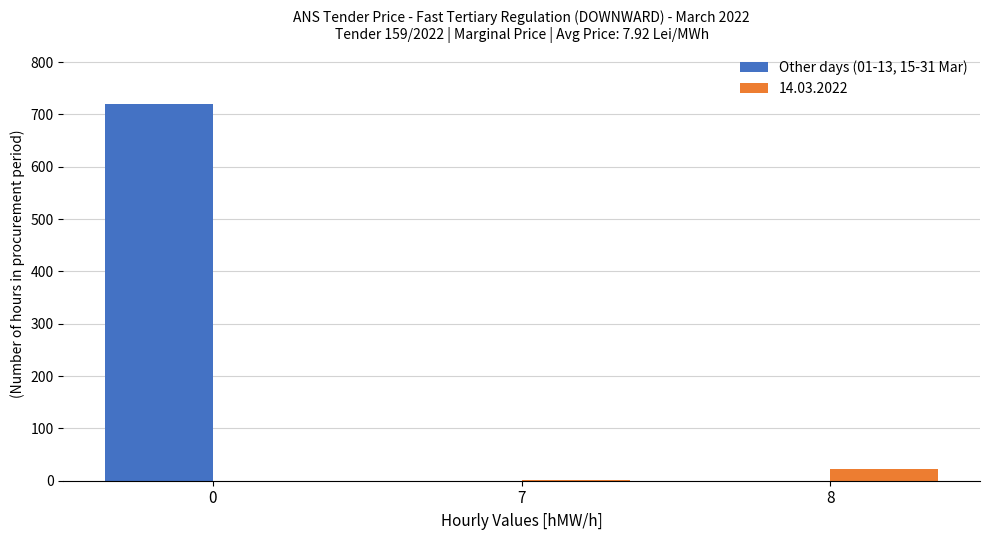

Which series has the largest total across all categories?

Other days (01-13, 15-31 Mar)